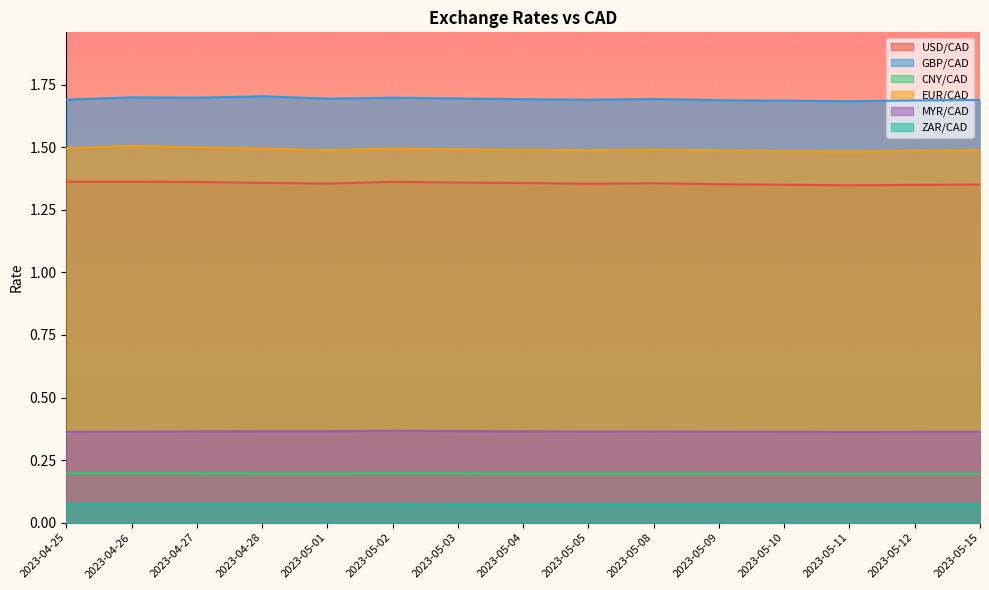

At how many categories does at least one series exceed 0?

15